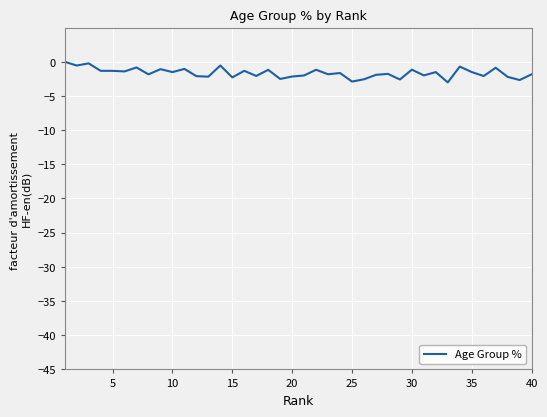

What is the difference between the maximum and minimum values?

3.0